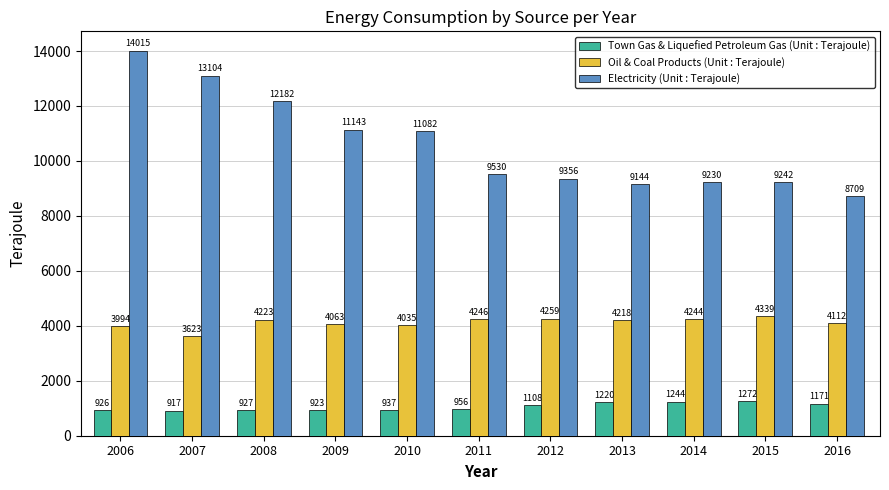

Does the chart contain any negative values?

No